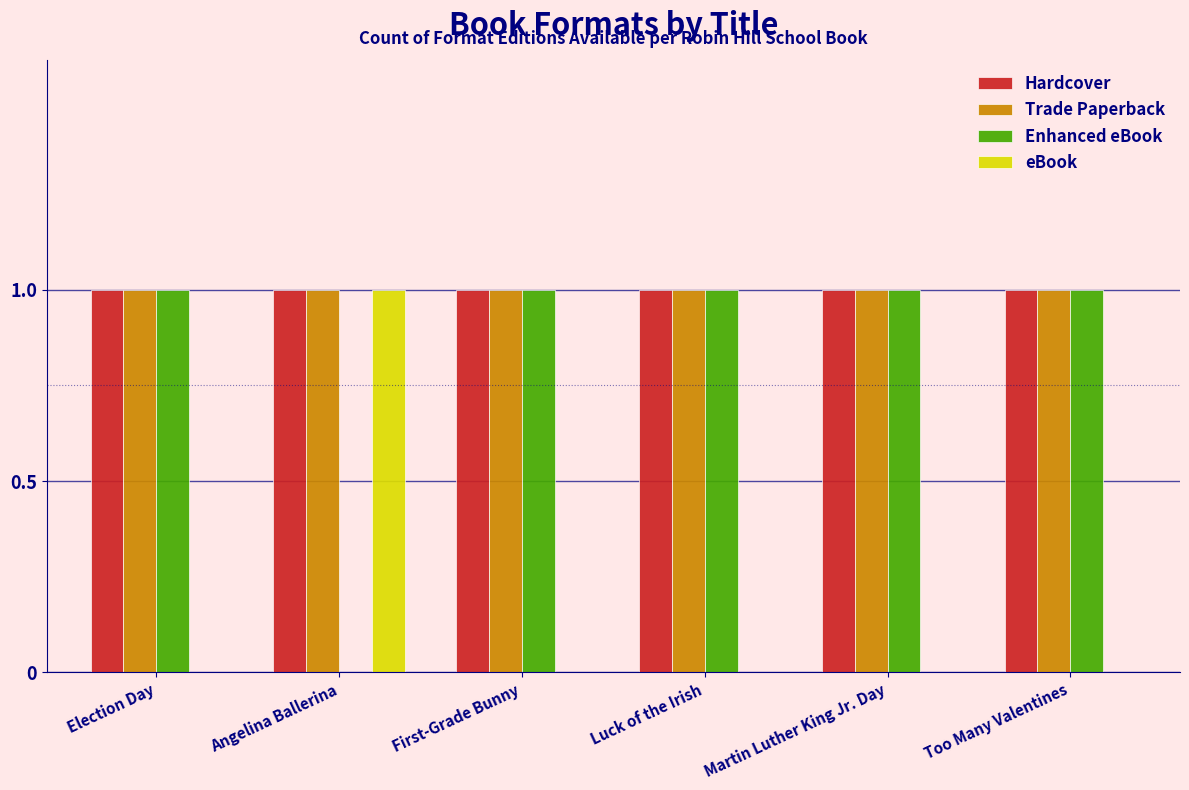

At which label is Enhanced eBook closest to 0?

Angelina Ballerina